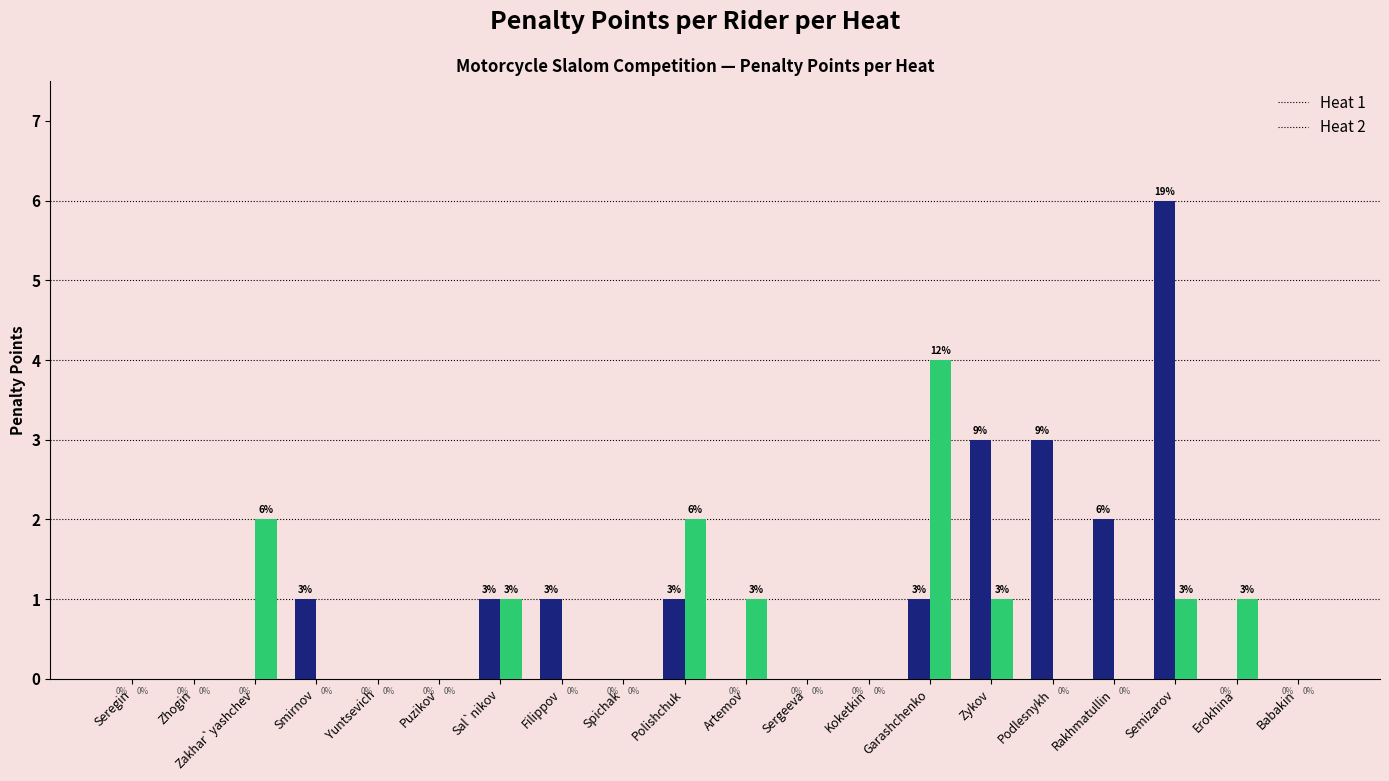

What is the sum of all Heat 1 values?

19